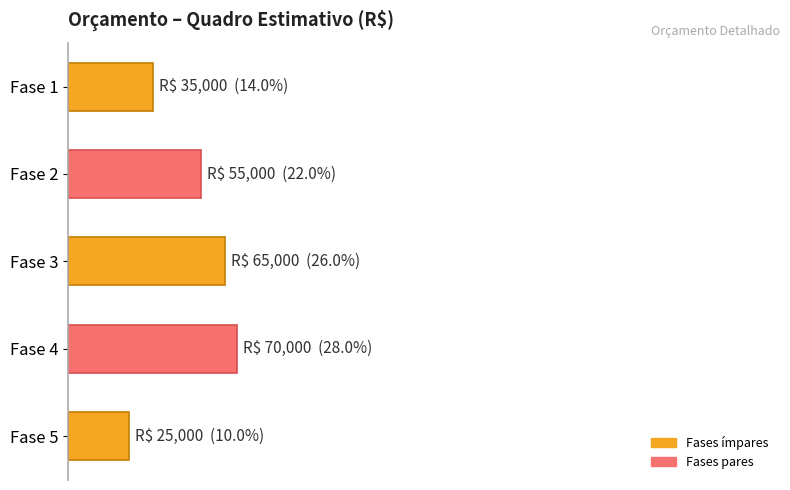

Does the chart contain any negative values?

No